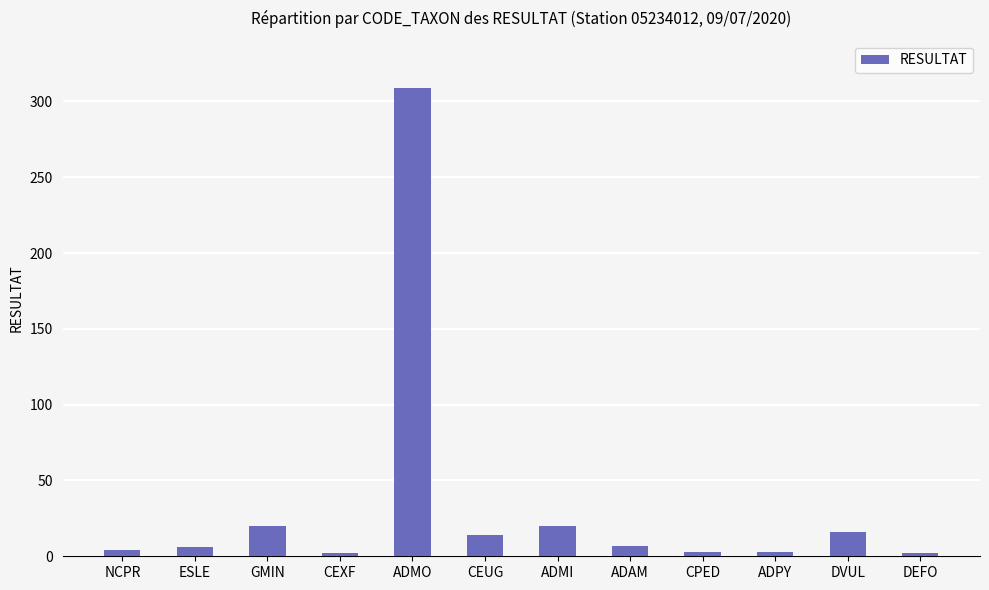

How many bars are there in total?

12